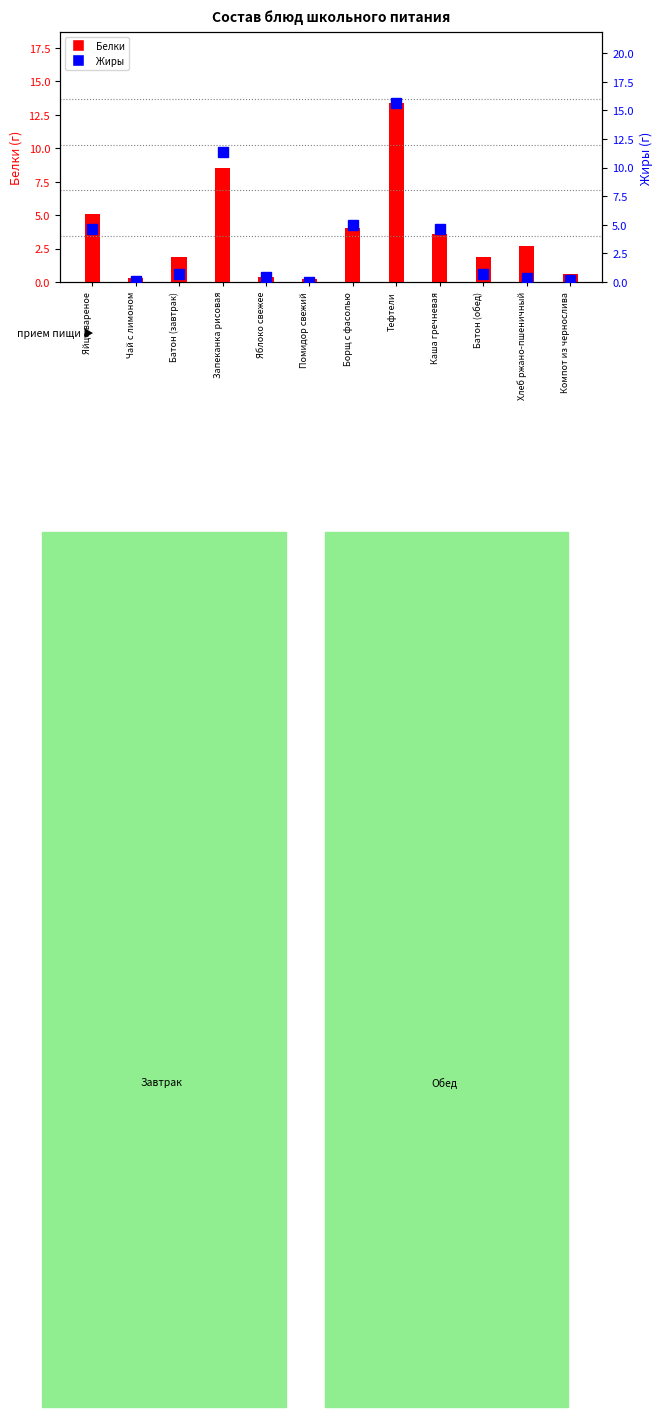

List the series in order of their peak value, highest first.

Жиры, Белки